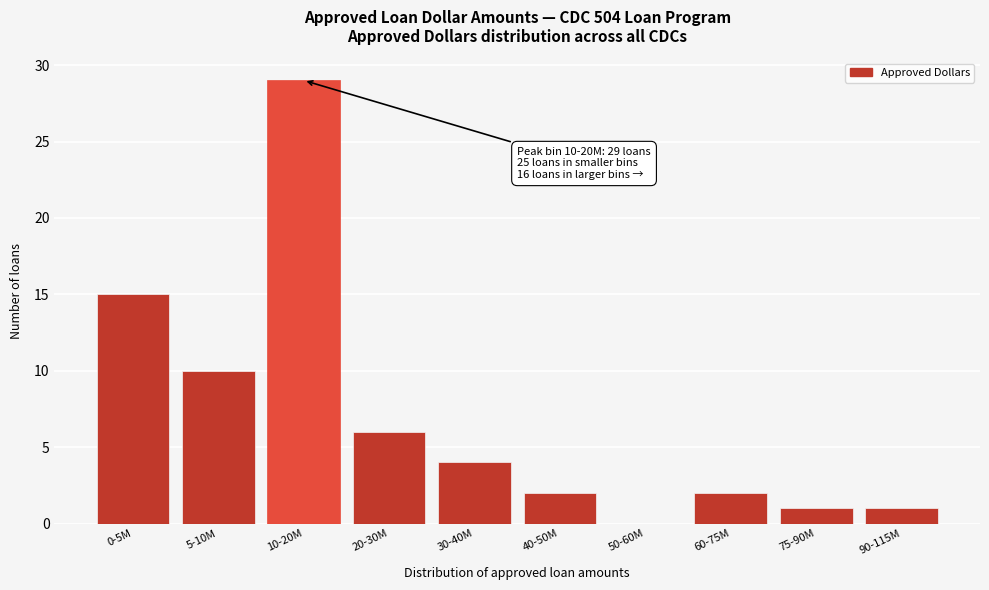

Reading left to right, list all the values displayed in this chart.

0-5M=15	5-10M=10	10-20M=29	20-30M=6	30-40M=4	40-50M=2	50-60M=0	60-75M=2	75-90M=1	90-115M=1